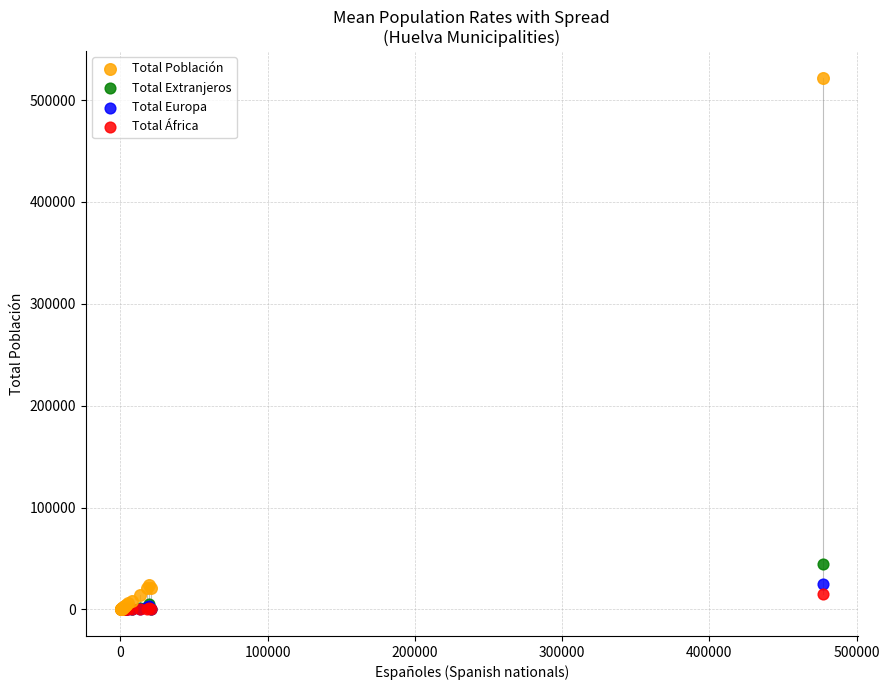

Which series has the widest spread of Y values?

Total Población